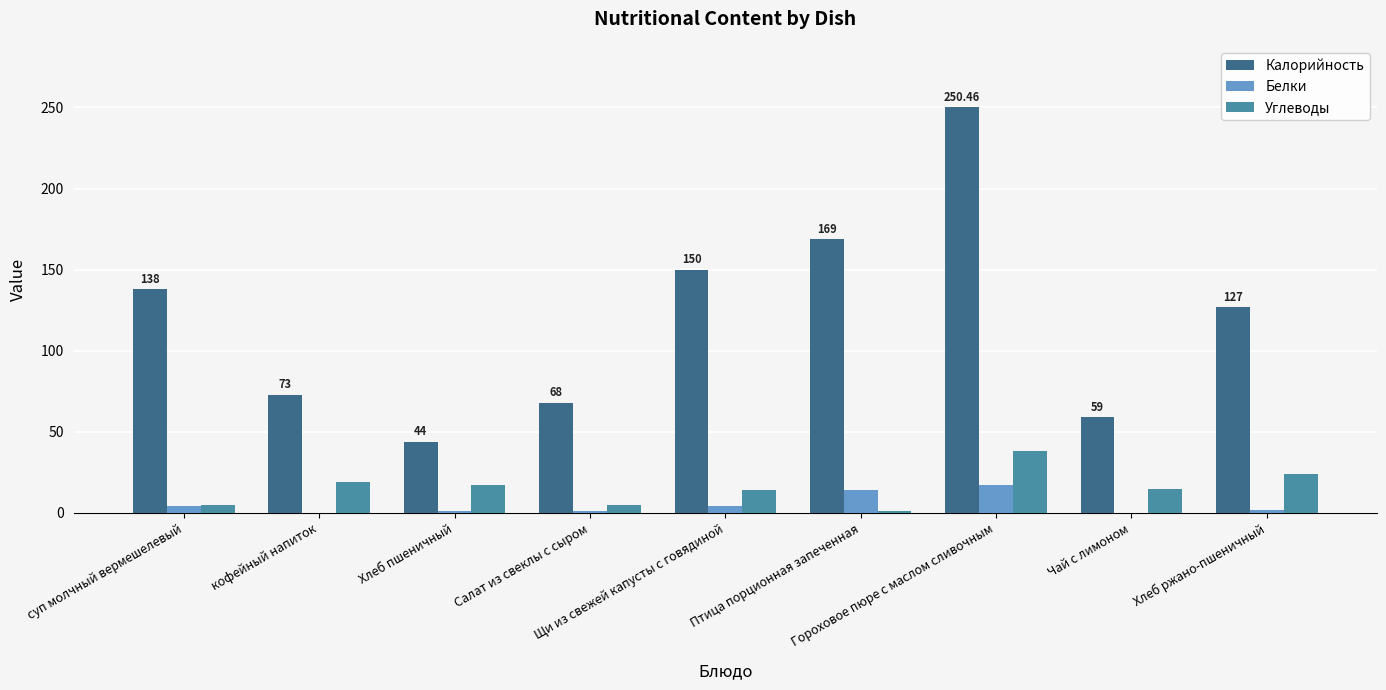

Between суп молчный вермешелевый and кофейный напиток, which series saw the biggest shift?

Калорийность